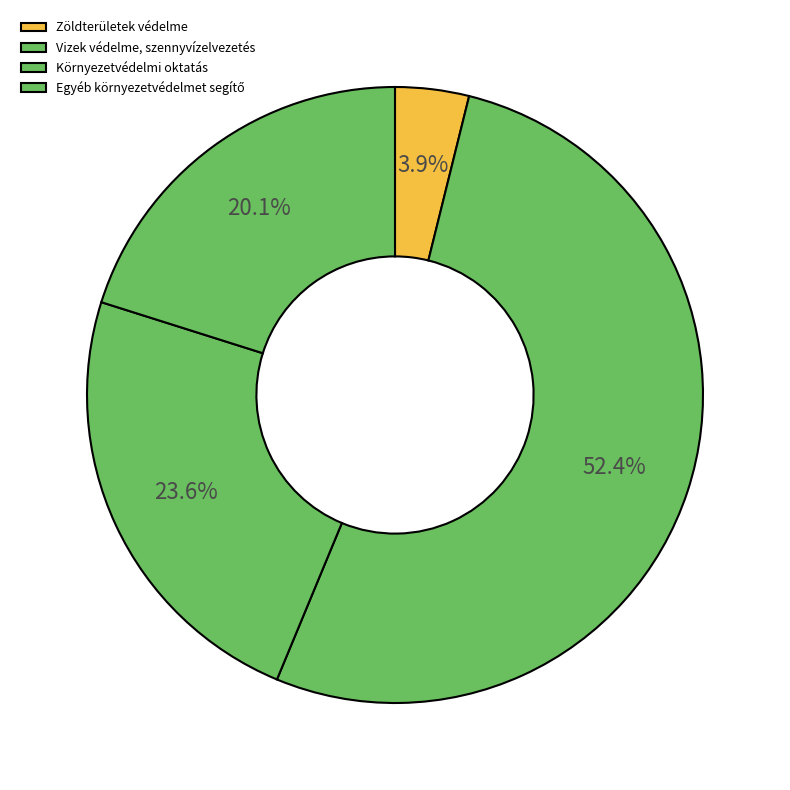

To the nearest percent, what portion does Vizek védelme, szennyvízelvezetés represent?

52%